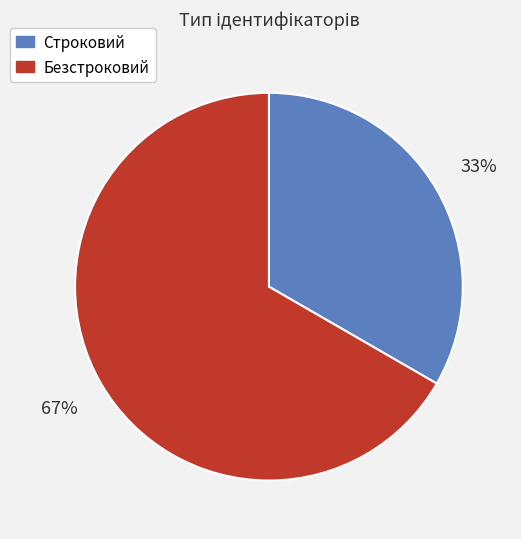

Which category has the smallest portion of the pie?

Строковий